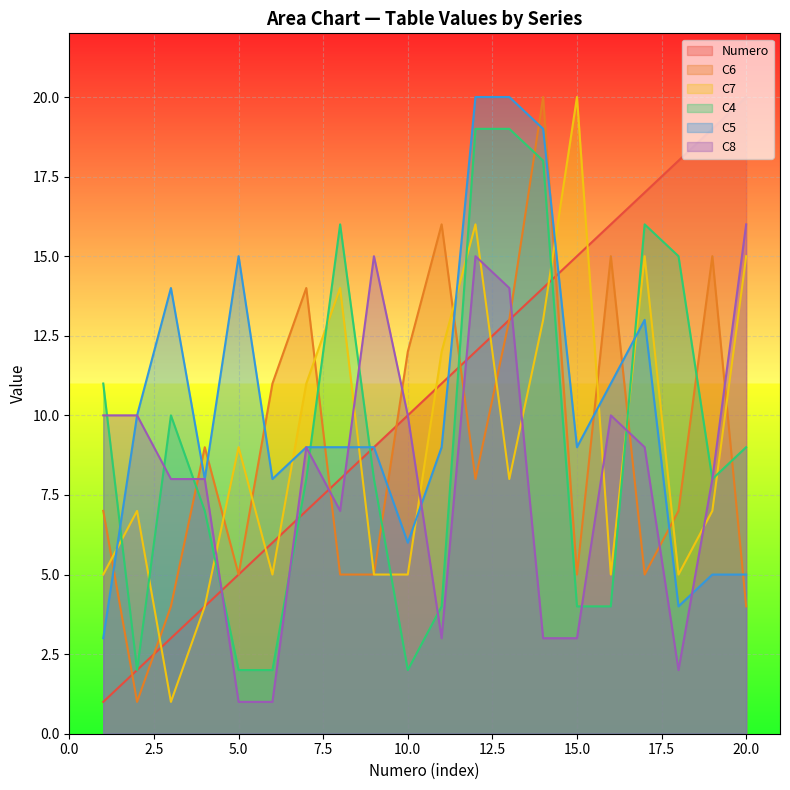

What is the total value across all series at 5.0?

37